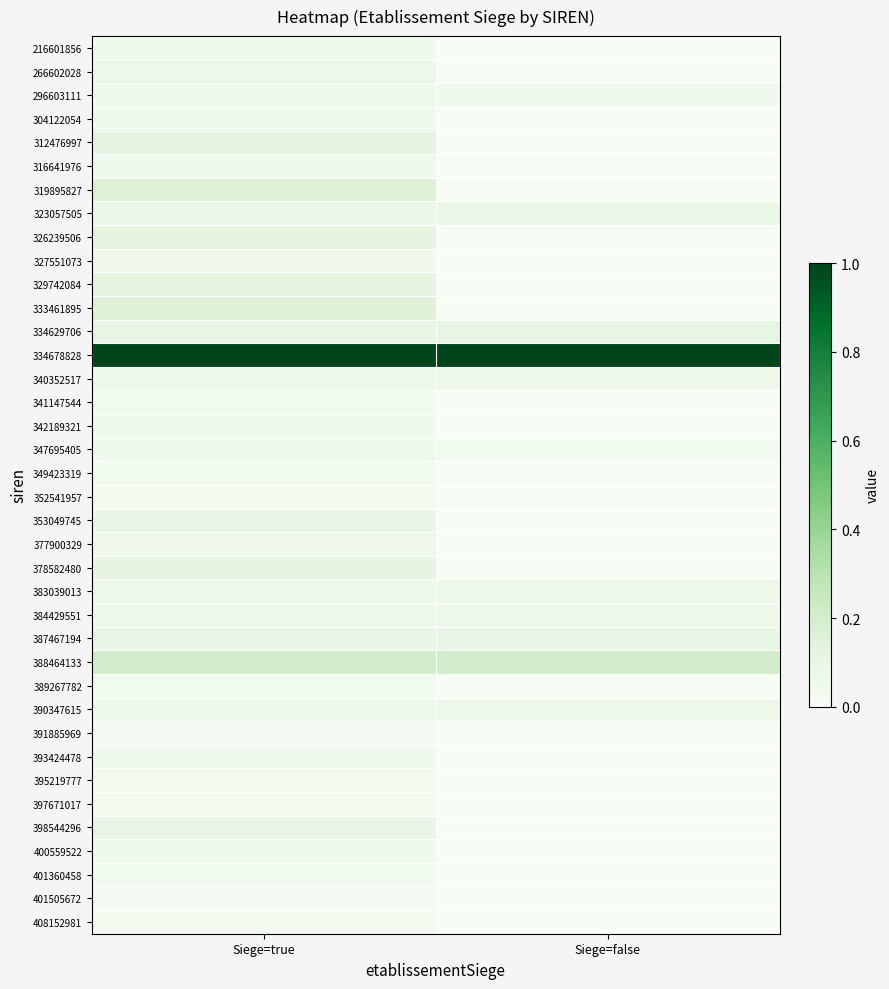

At which category is the sum across all series the highest?

Siege=true